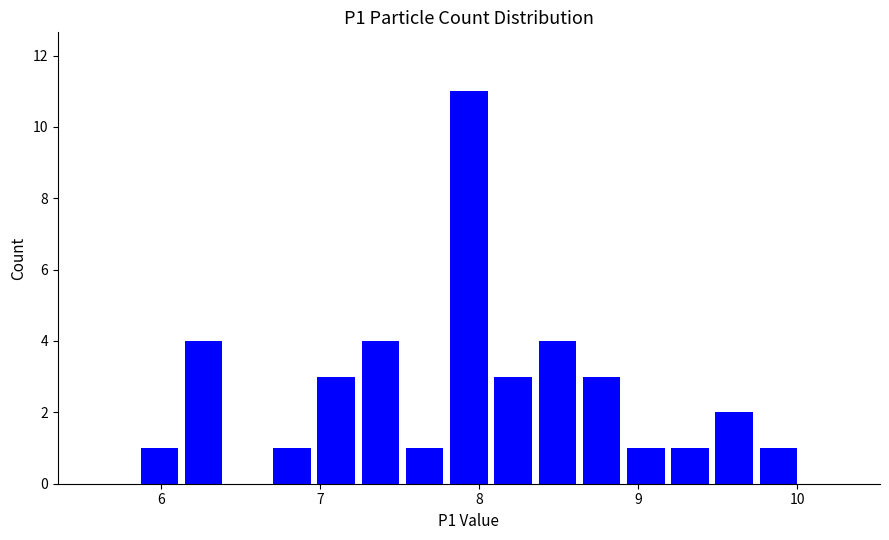

Around what value on the x-axis is the tallest bar? Give the approximate position of its centre, as read against the axis.

7.9